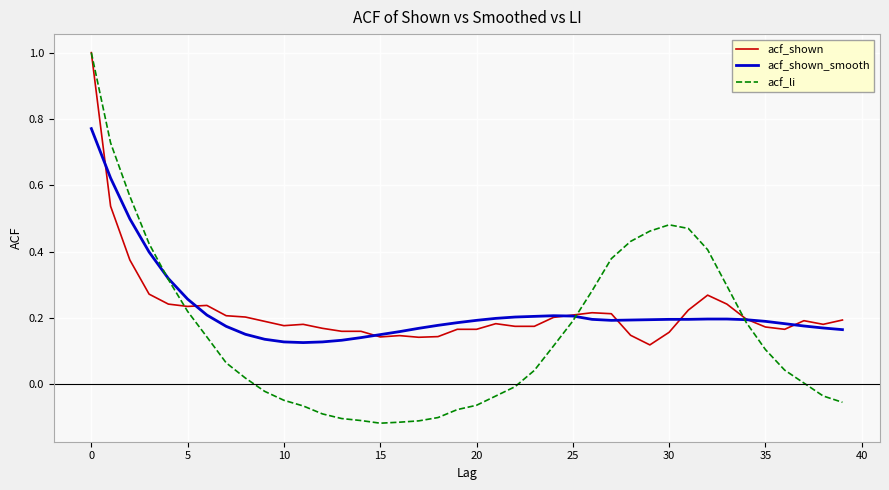

What are all the series names shown in the legend?

acf_shown, acf_shown_smooth, acf_li